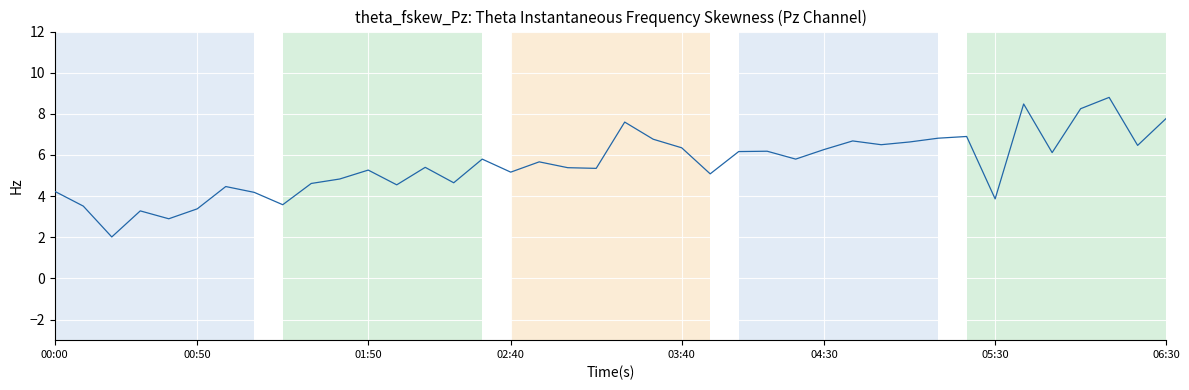

Count the number of categories in the chart.

40